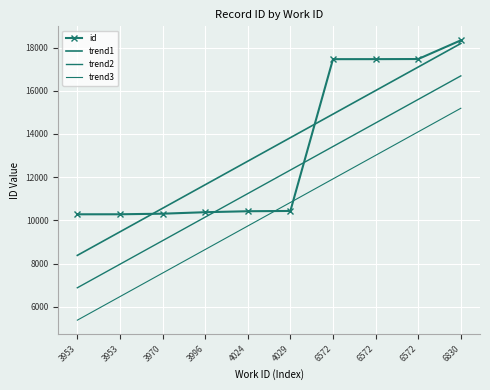

True or false: trend2 has more than 2 points higher than both neighbors.

False